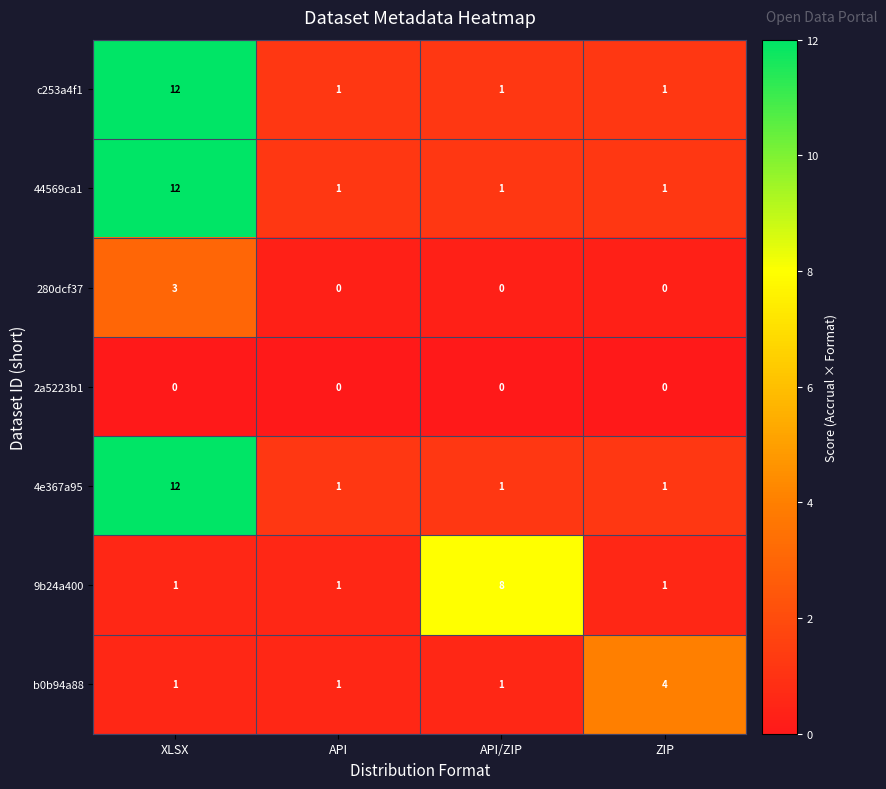

True or false: c253a4f1 has a value of 5 at XLSX.

False